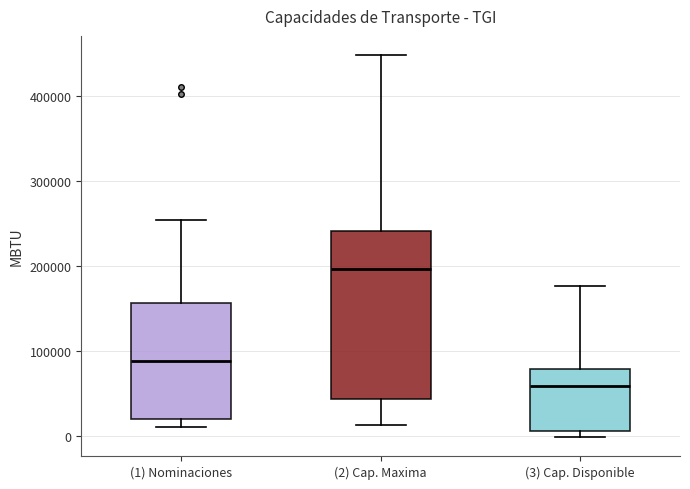

Where is the lower edge of the box for (3) Cap. Disponible on the y-axis? The values are not printed on the chart, so give them approximately, as read against the axis.

10000